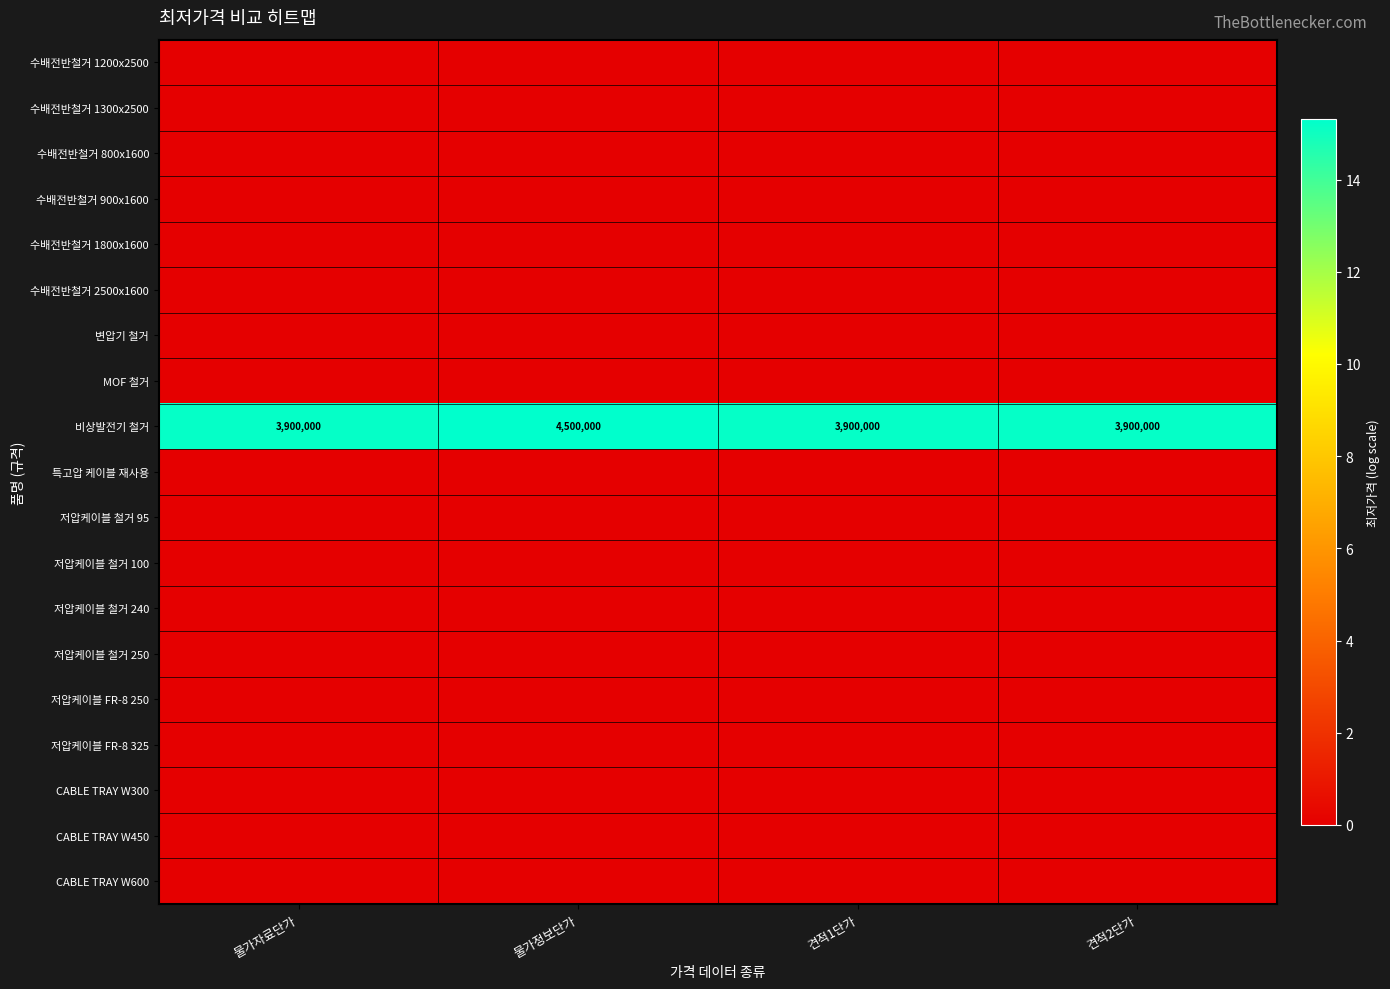

Which label corresponds to the smallest value in the chart?

물가자료단가